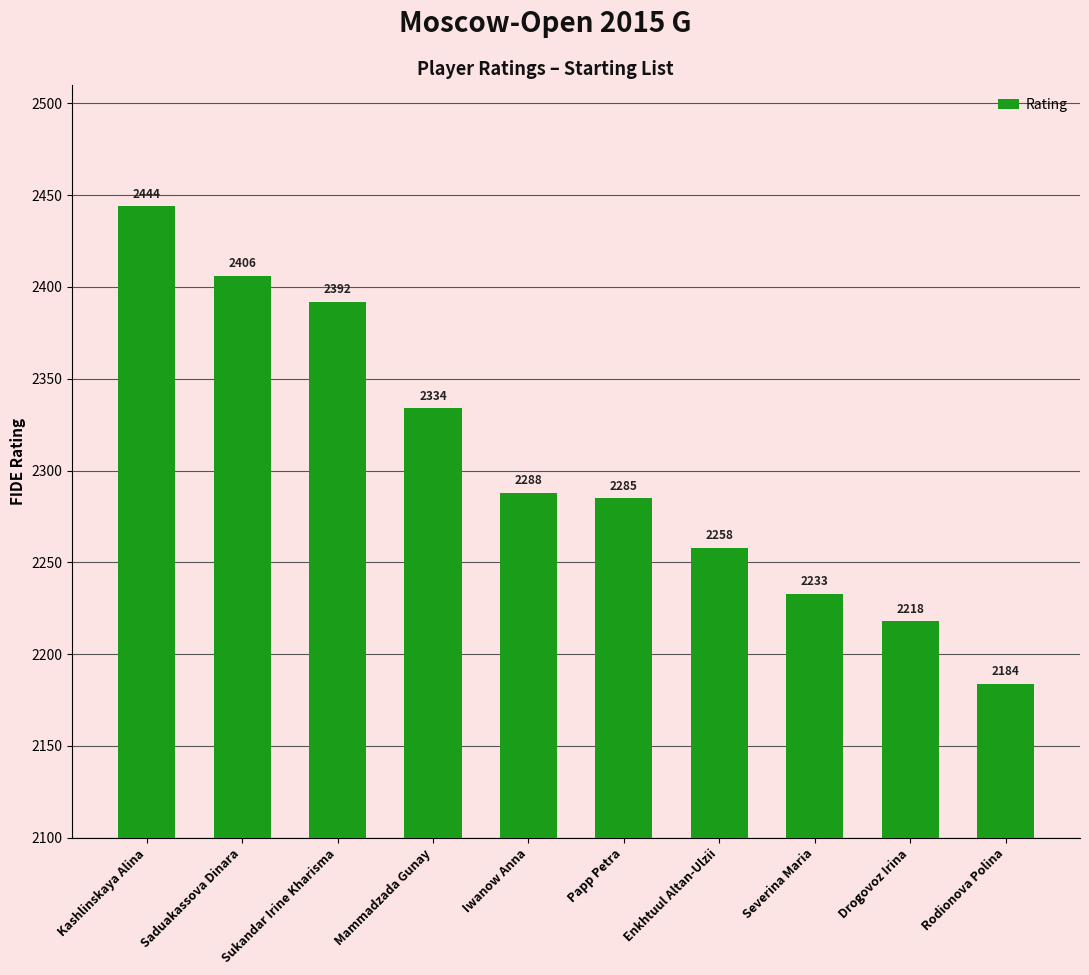

What is the sum of all values?

23042